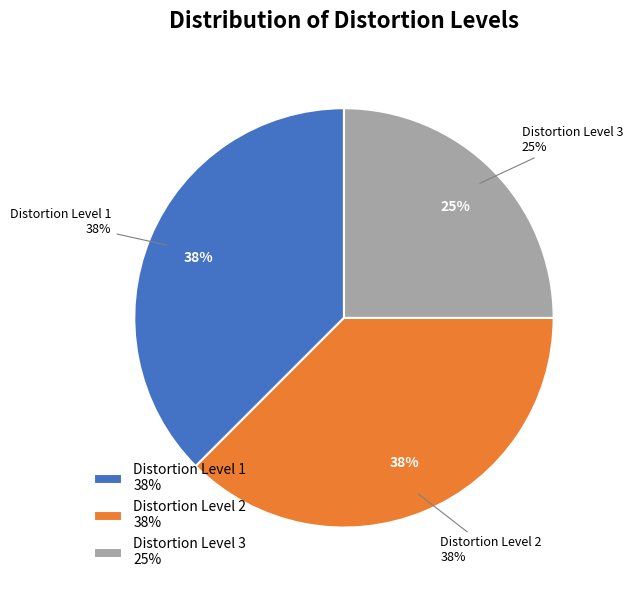

True or false: B accounts for 39% of the total.

False